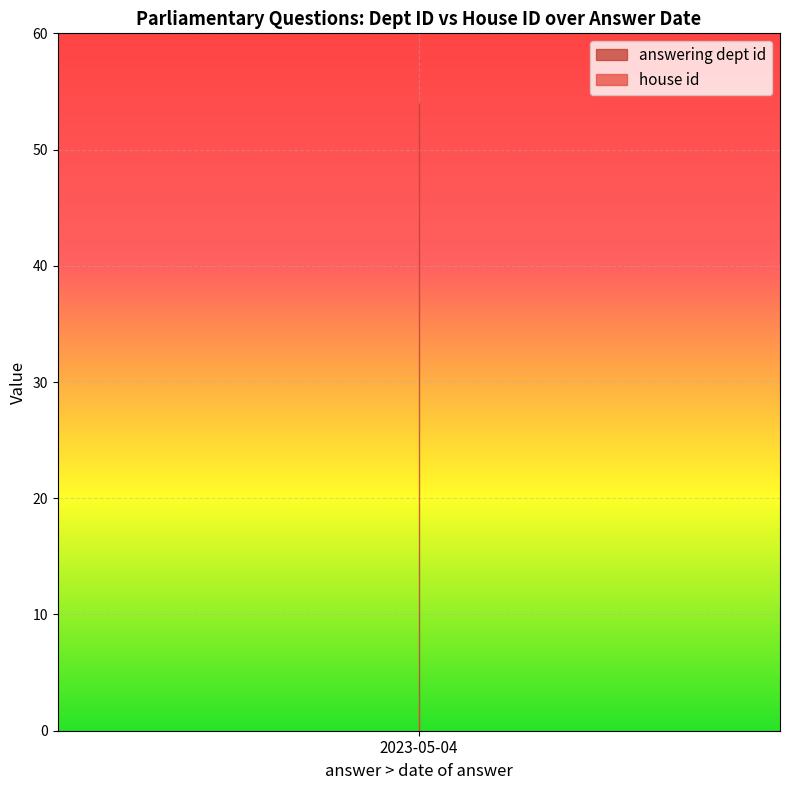

What is the total value across all series at 2023-05-04?

56